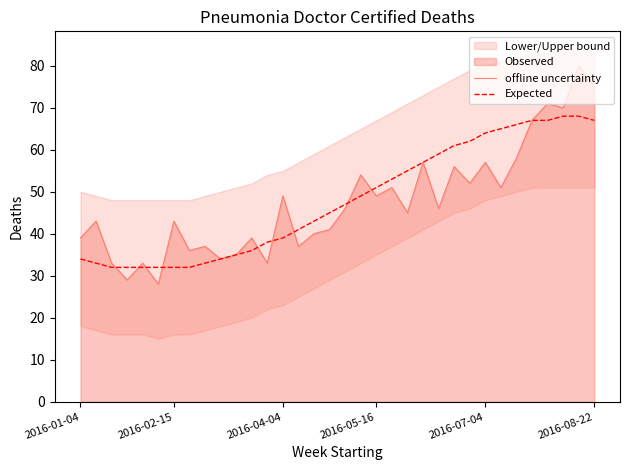

What is the difference between the second highest and minimum values in the Expected series?

36